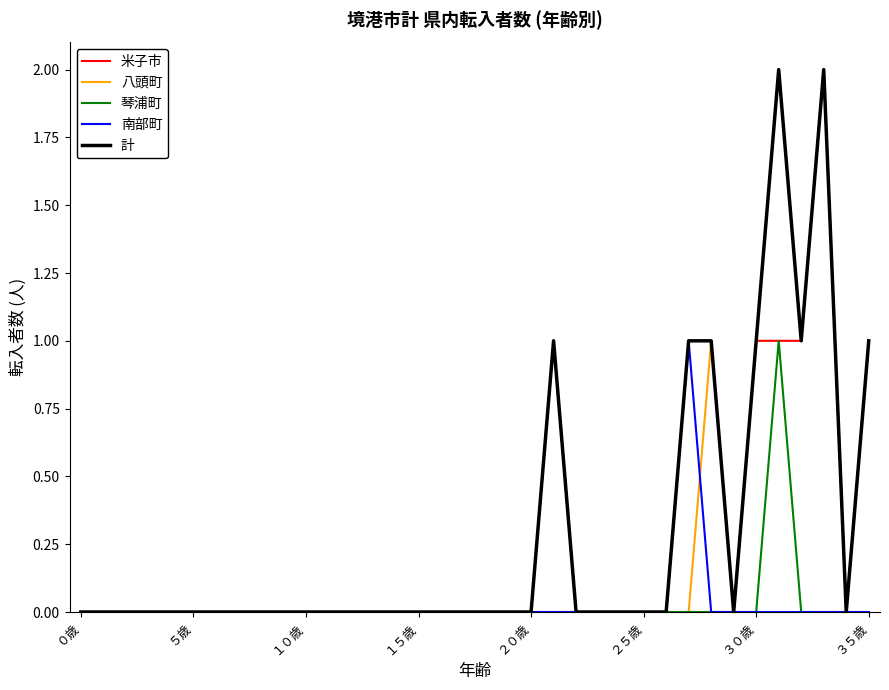

Does the chart display data point markers on the line(s)?

No